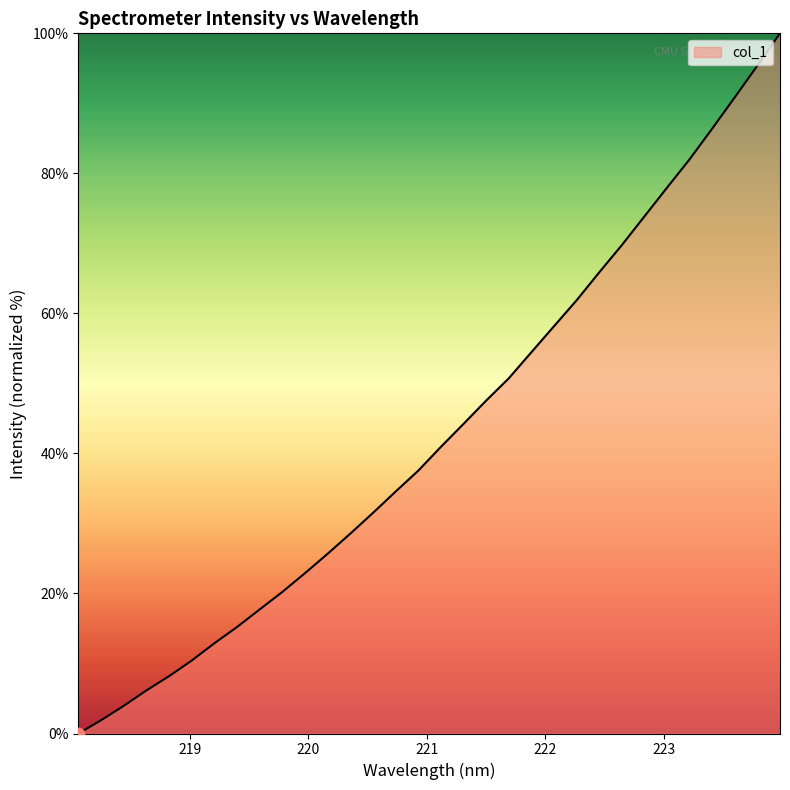

What is the greatest value displayed?

100.0